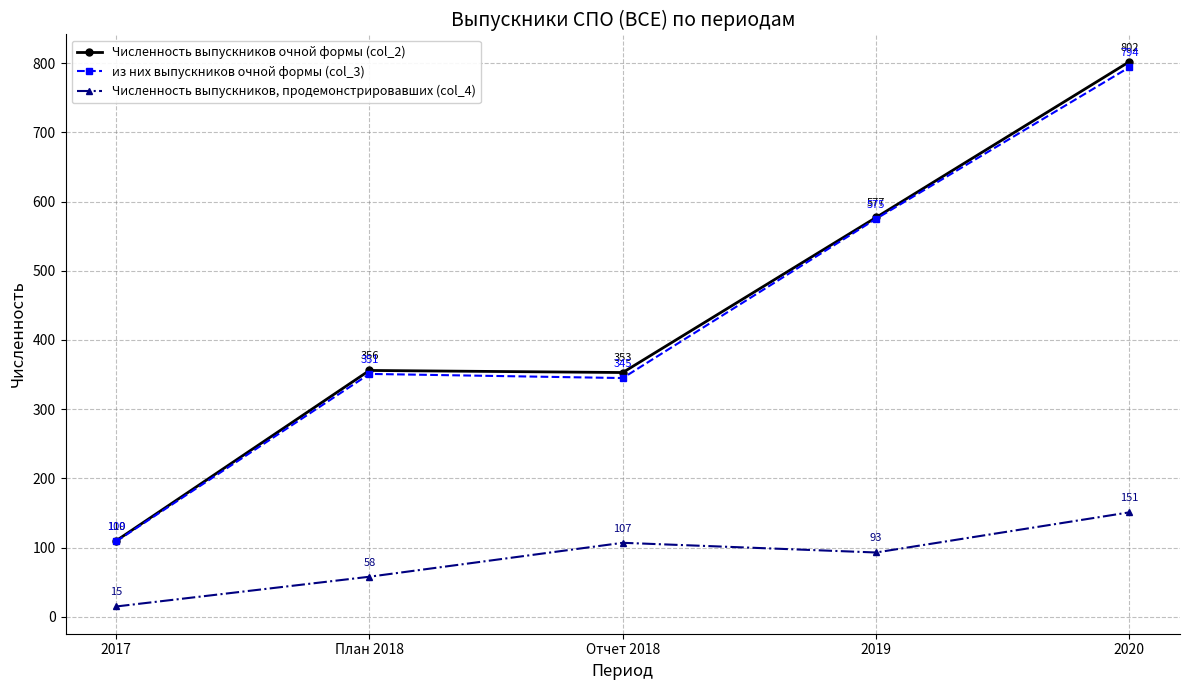

Where is the first local minimum for Численность выпускников очной формы (col_2)?

Отчет 2018